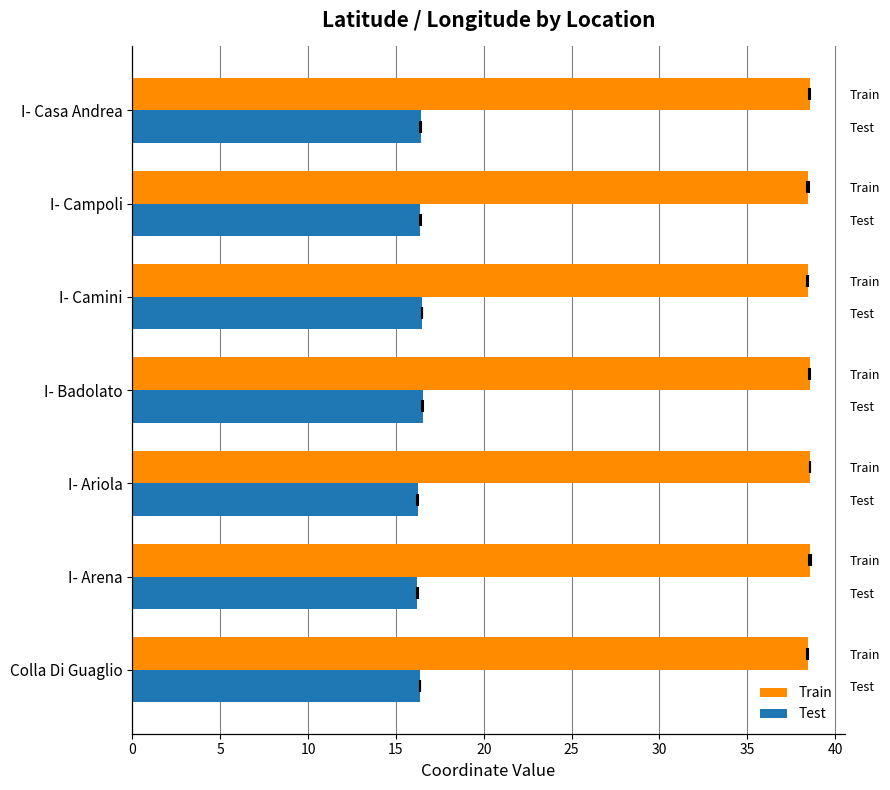

Reading left to right, extract all data points from this chart.

Train: 0=38.5	5=38.6	10=38.6	15=38.6	20=38.4	25=38.5	30=38.5
Test: 0=16.4	5=16.2	10=16.2	15=16.5	20=16.5	25=16.4	30=16.4